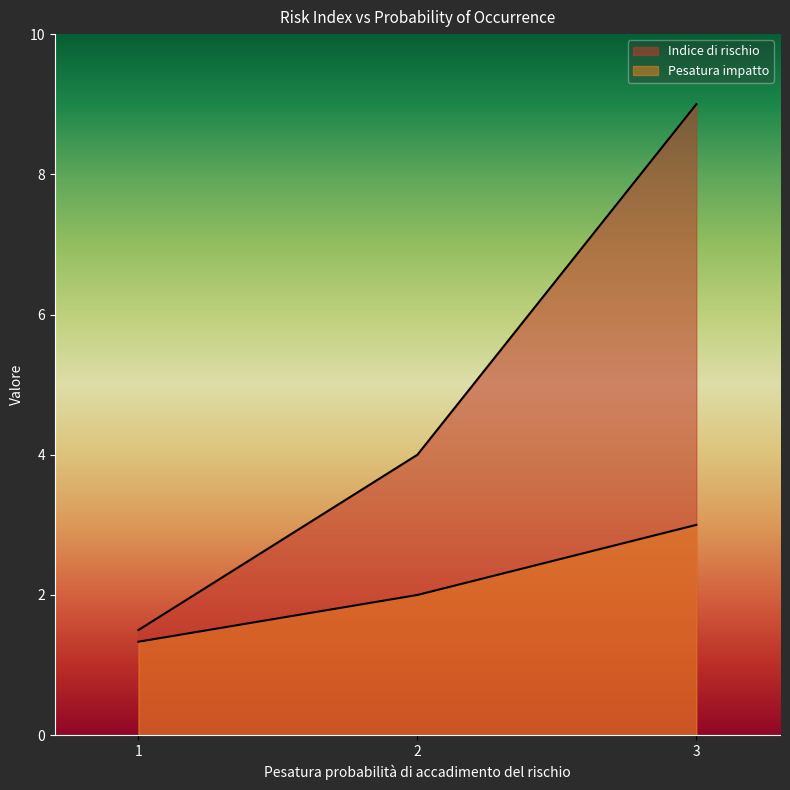

How many lines are shown in the chart?

2